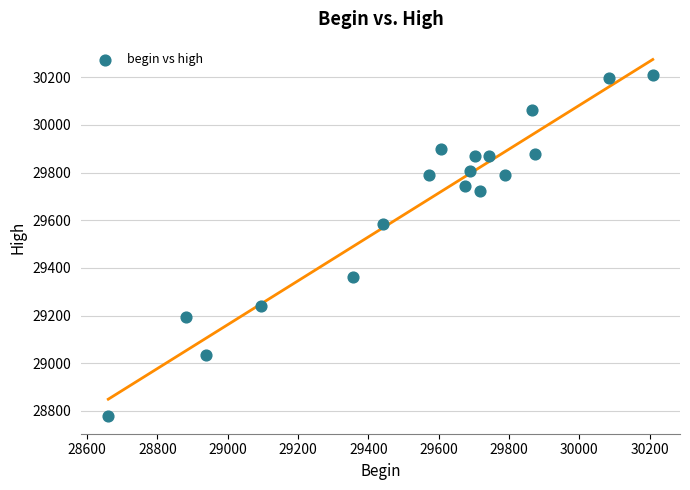

What is the range of Y values (max minus min)?

1430.0